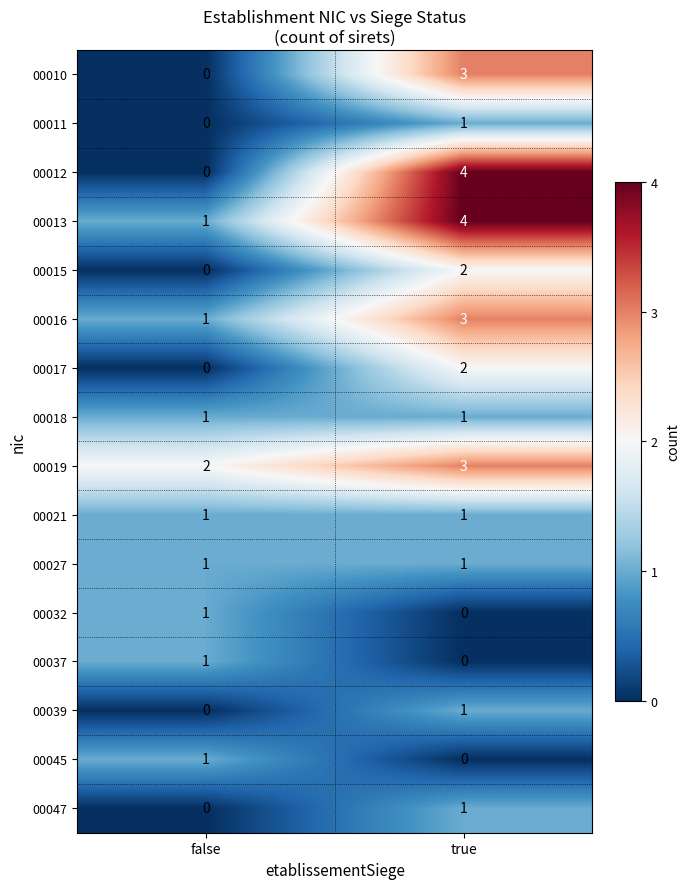

What is the difference between the maximum and minimum values in the 00010 series?

3